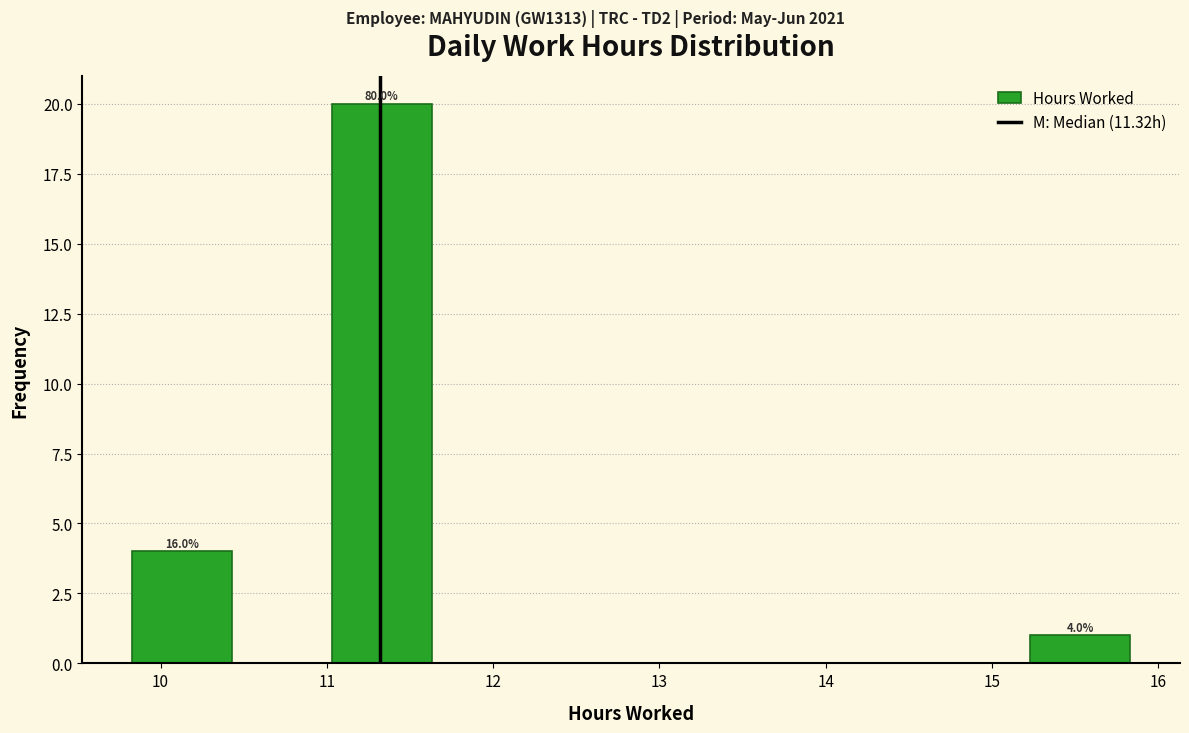

Which range on the x-axis has the tallest bar?

11.03 to 11.63